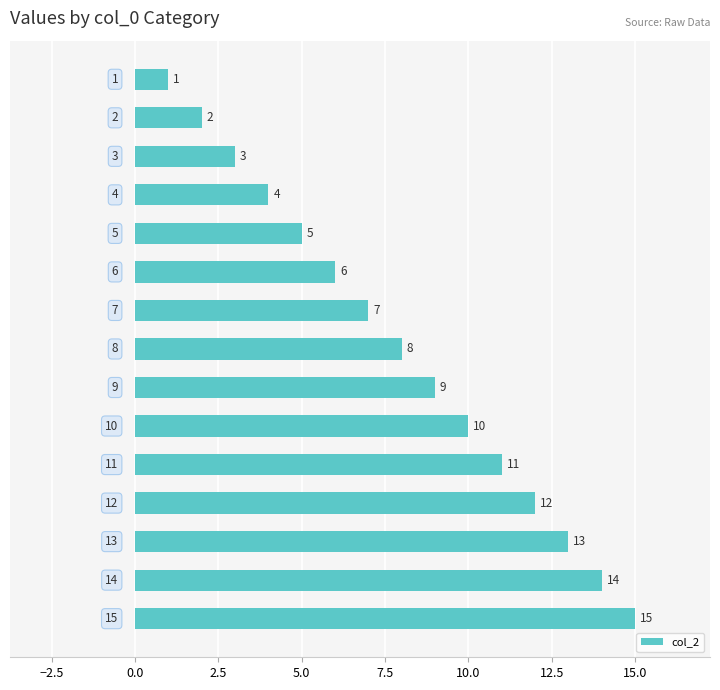

What is the difference between the maximum and second lowest values?

13